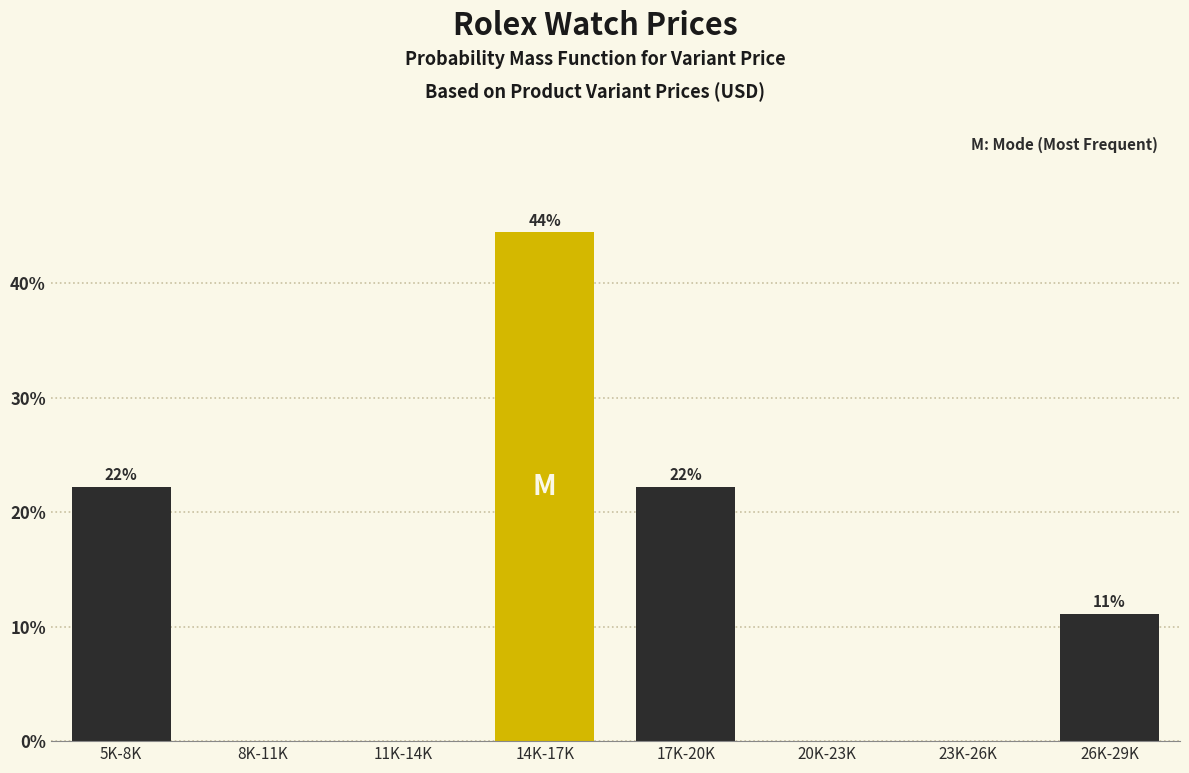

Are the bars horizontal?

No